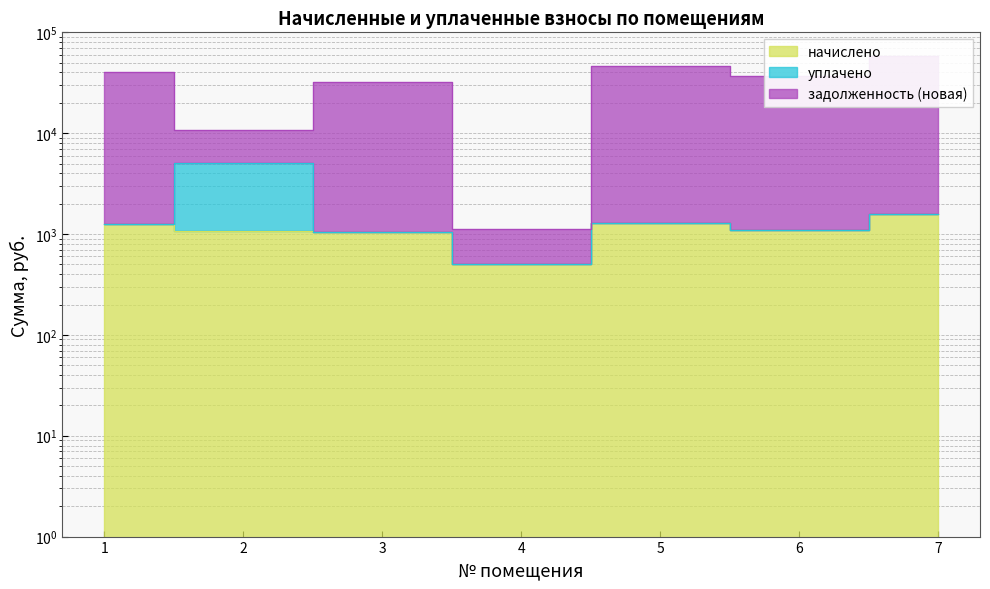

List the labels in order of задолженность (новая) value, largest first.

7, 5, 1, 6, 3, 2, 4